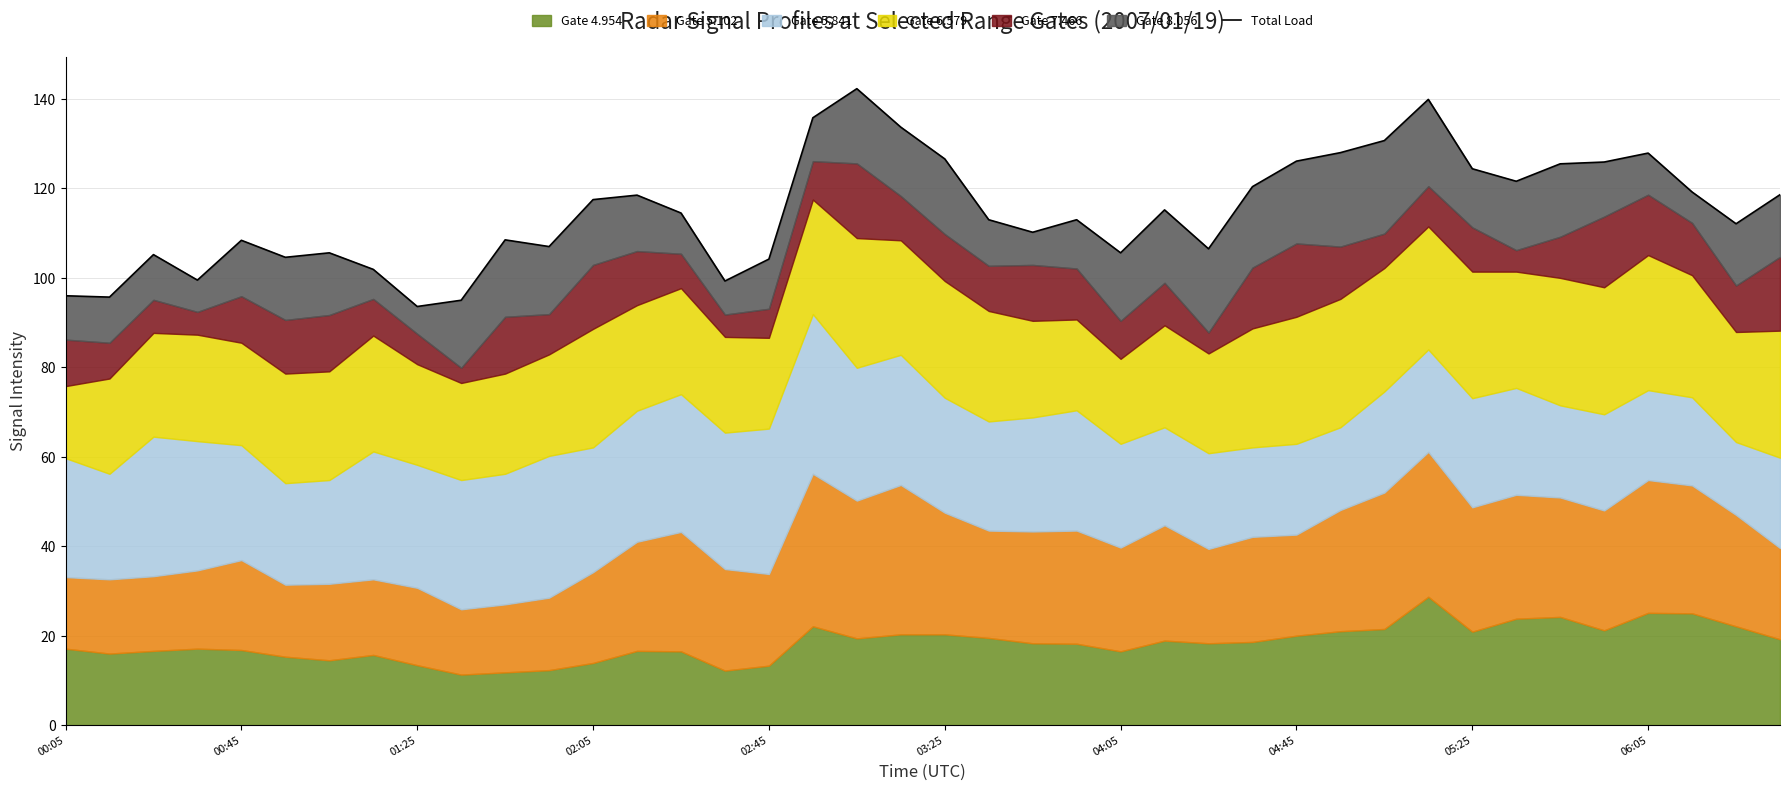

What is the average value?

114.9